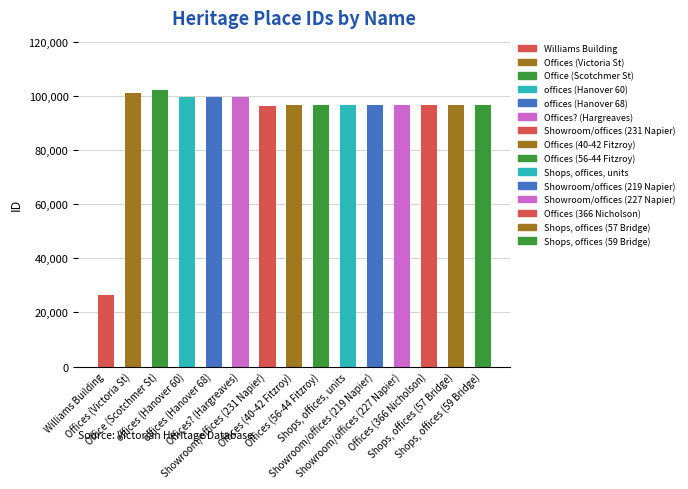

What is the value of the 15th bar from the left?

96785